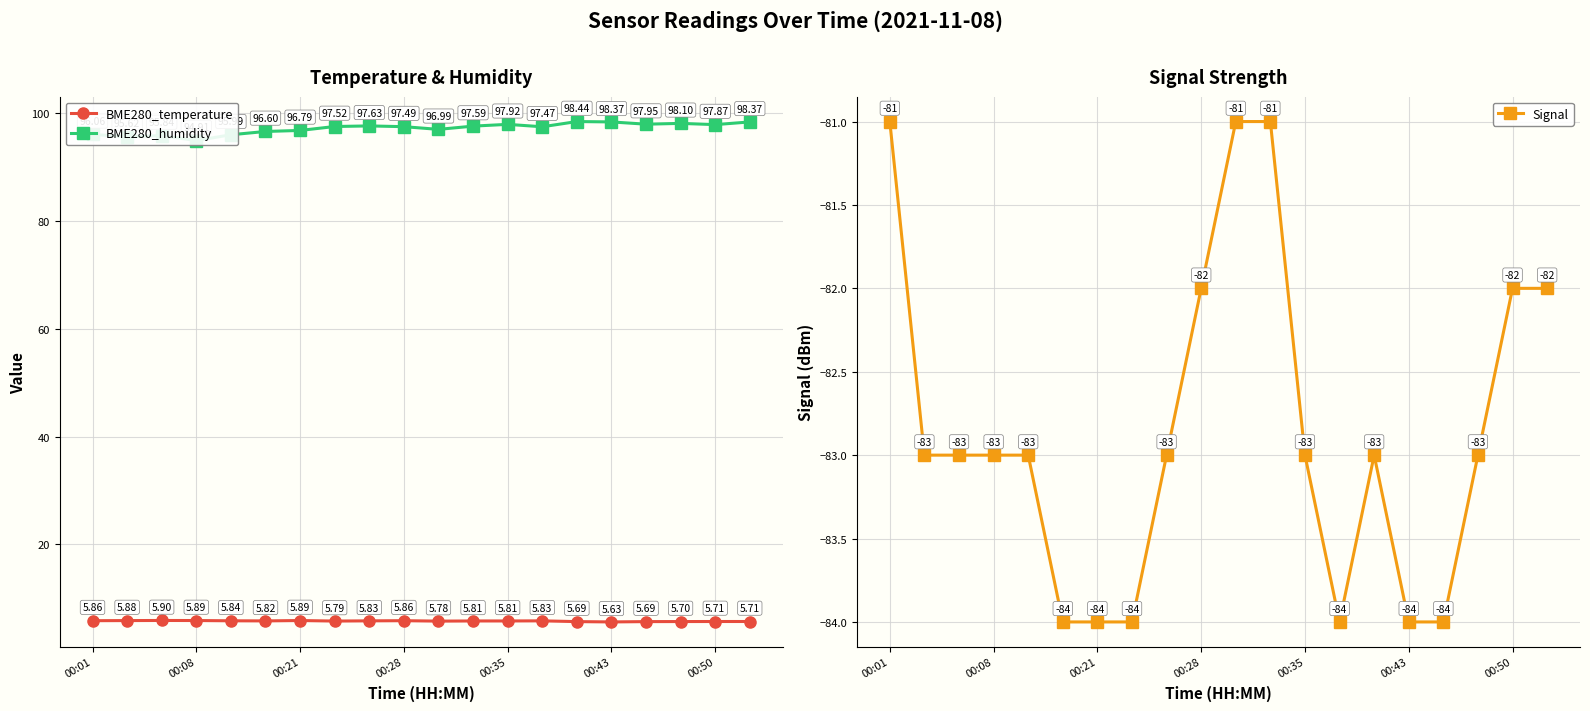

True or false: BME280_temperature has more than 1 points higher than both neighbors.

True